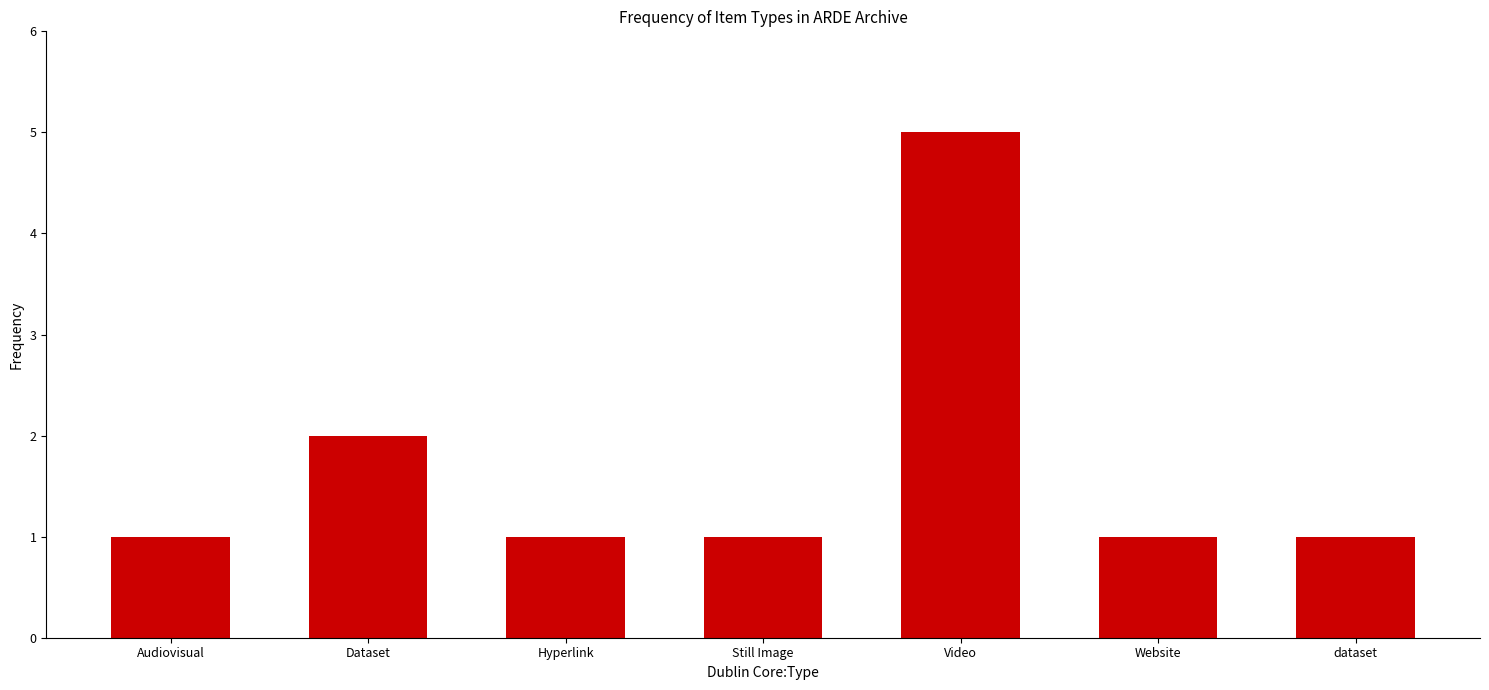

The chart shows a value of 1 at Website. True or false?

True